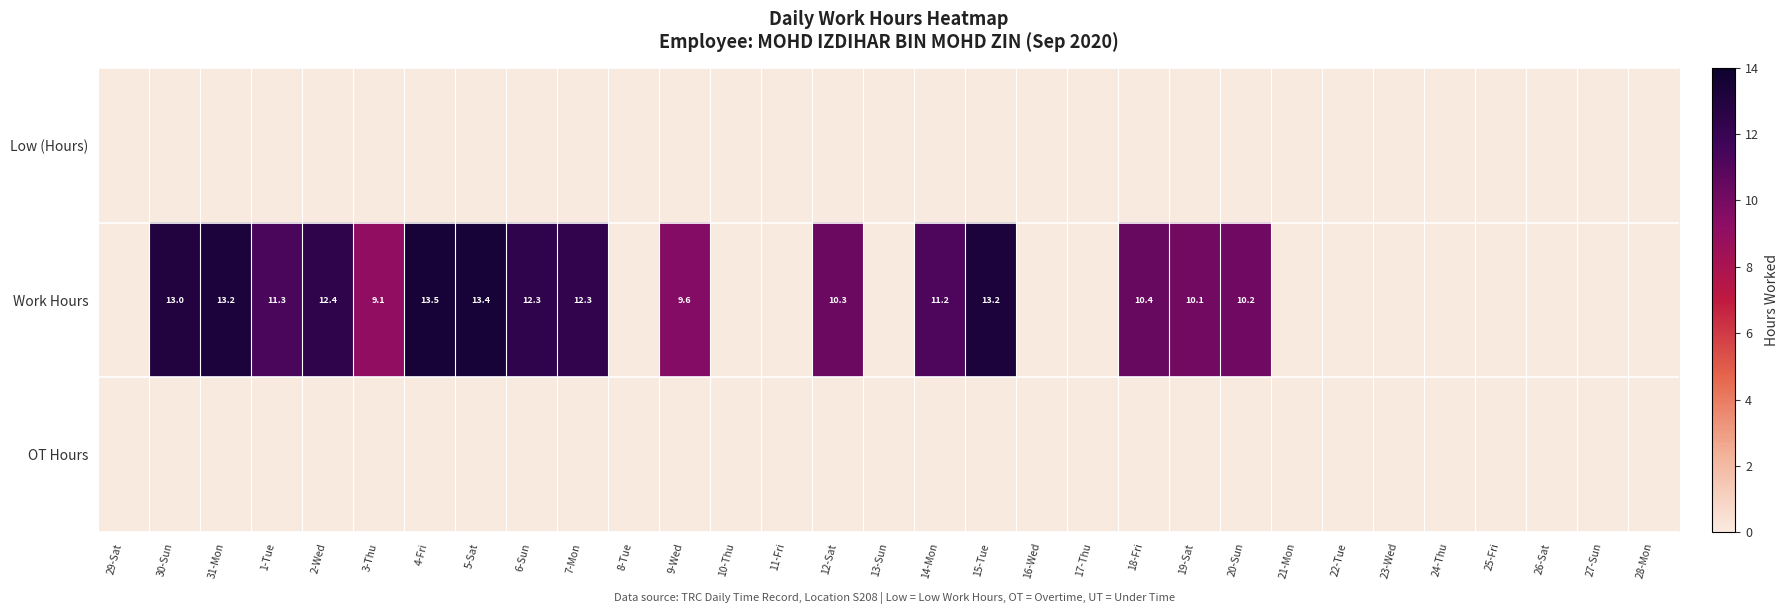

Is it true that Work Hours equals 13.2 at 31-Mon?

True